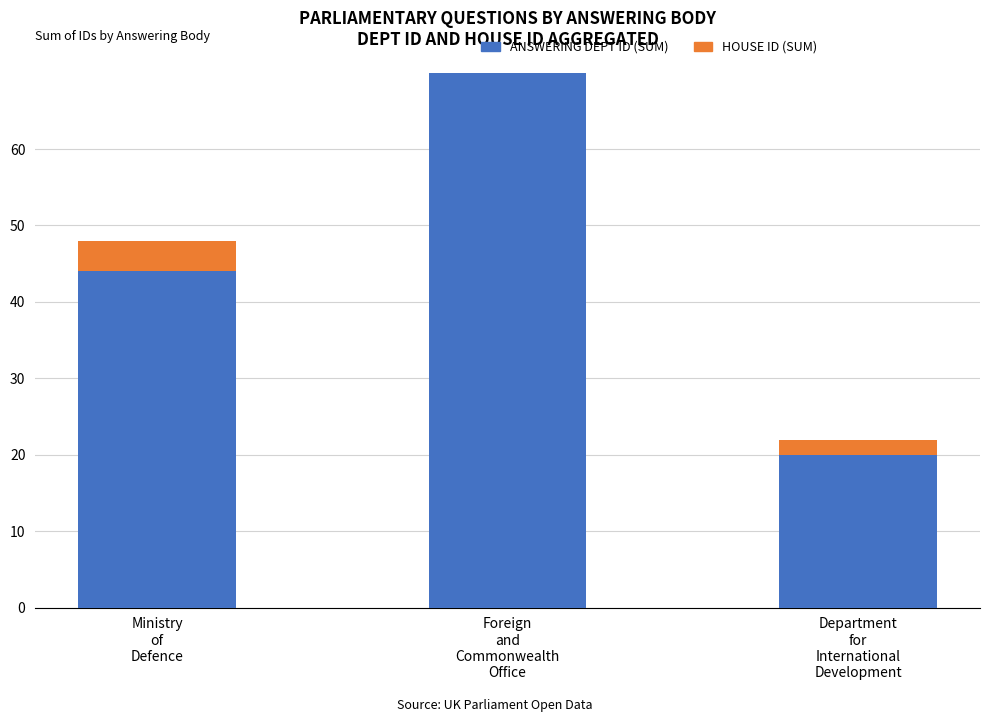

Which series has the largest range (max minus min)?

Answering Dept ID (sum)